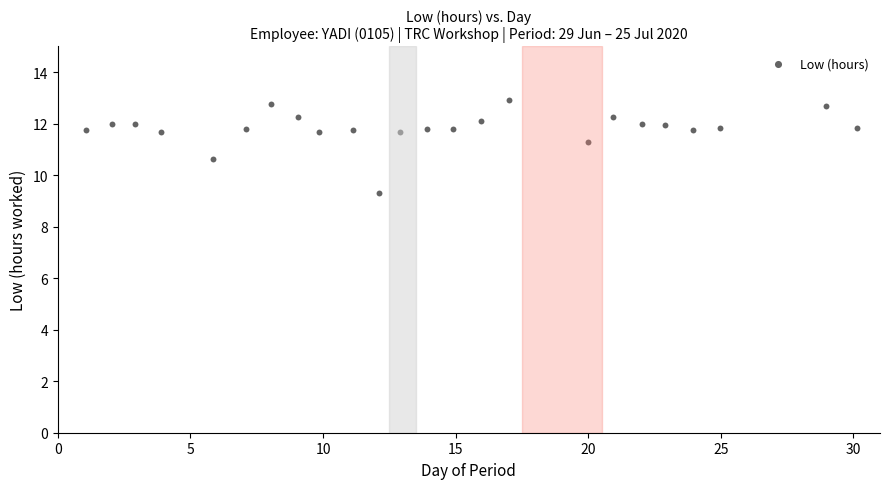

What is the range of X values (max minus min)?

29.1